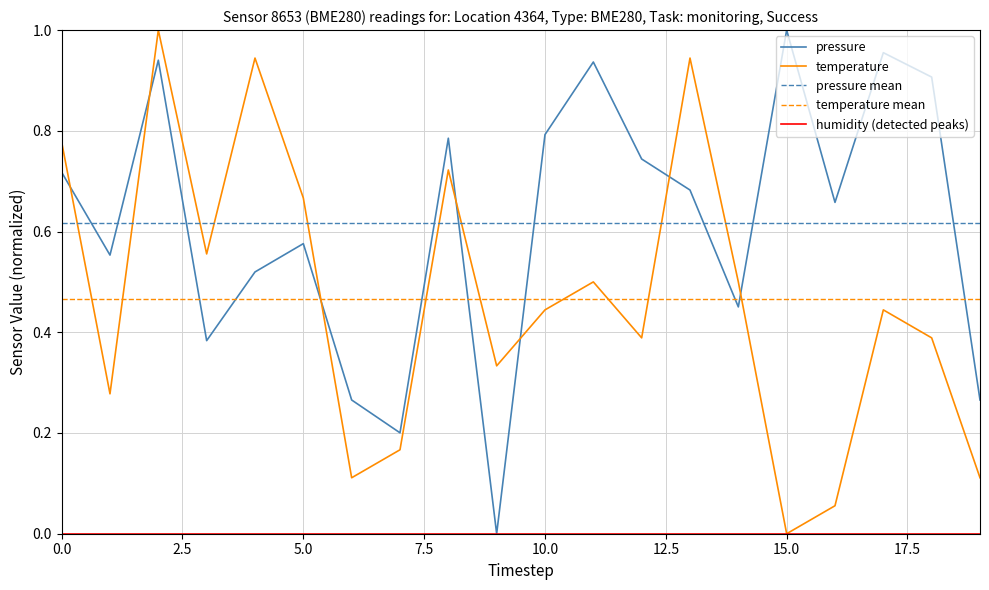

After their last crossing, which series has the higher values: temperature or pressure mean?

pressure mean